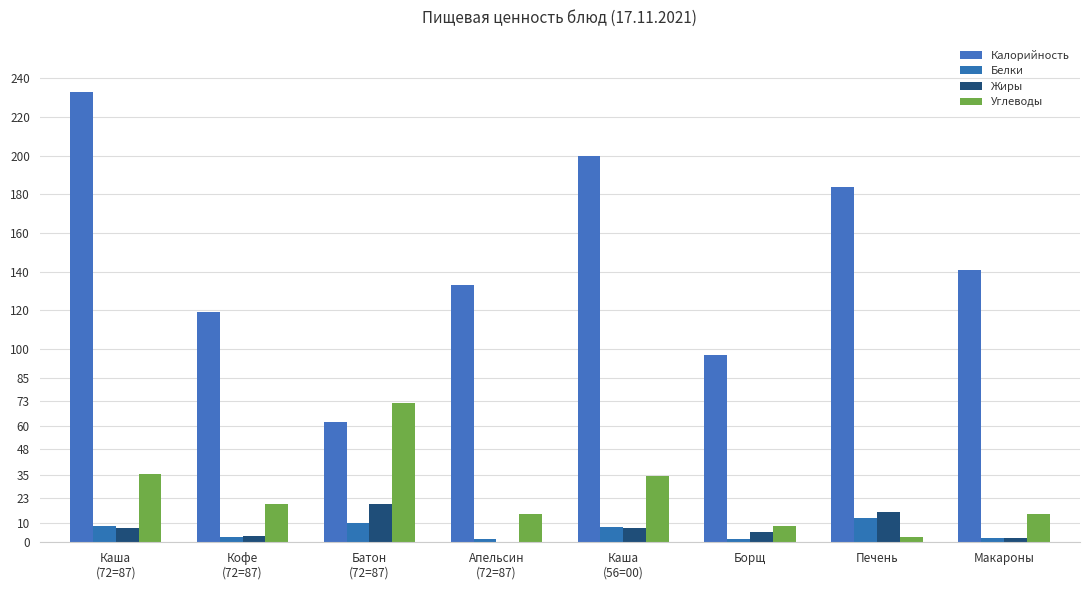

What is the difference between the second highest and minimum values in the Белки series?

8.4